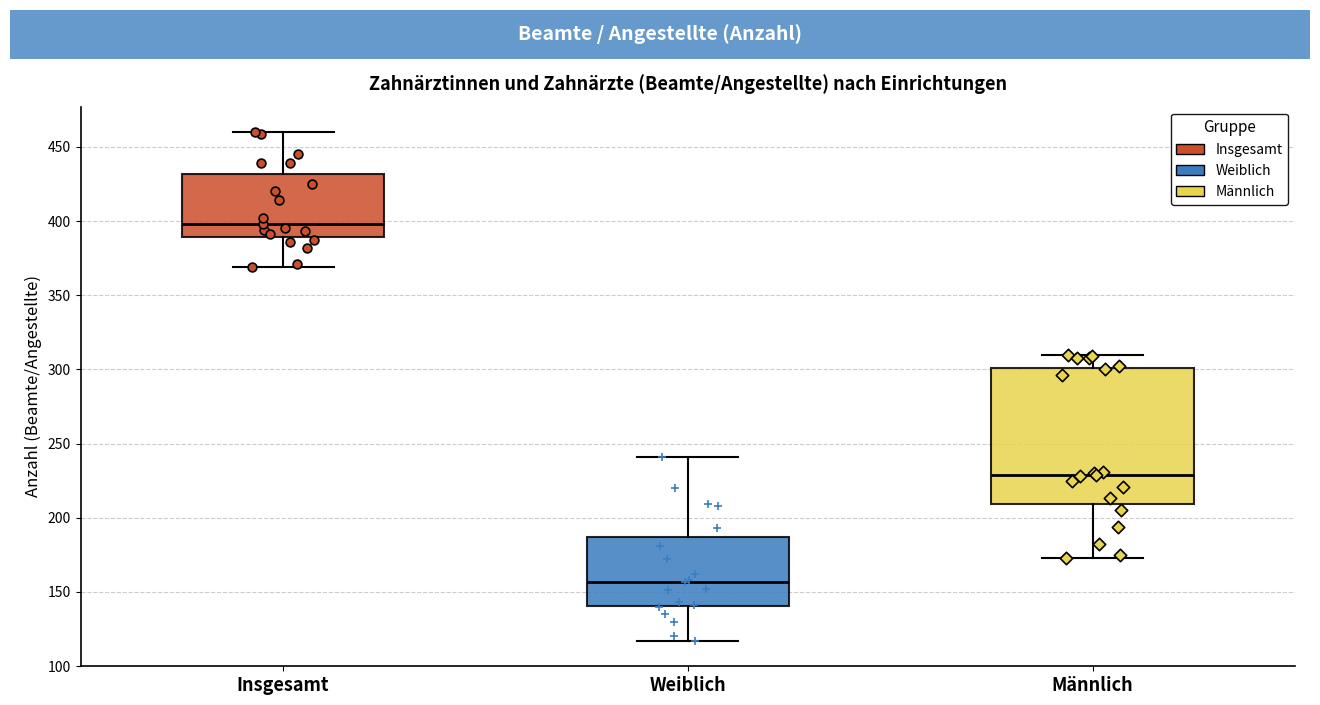

Where does the median line of the box for Insgesamt sit on the y-axis? The values are not printed on the chart, so give them approximately, as read against the axis.

400